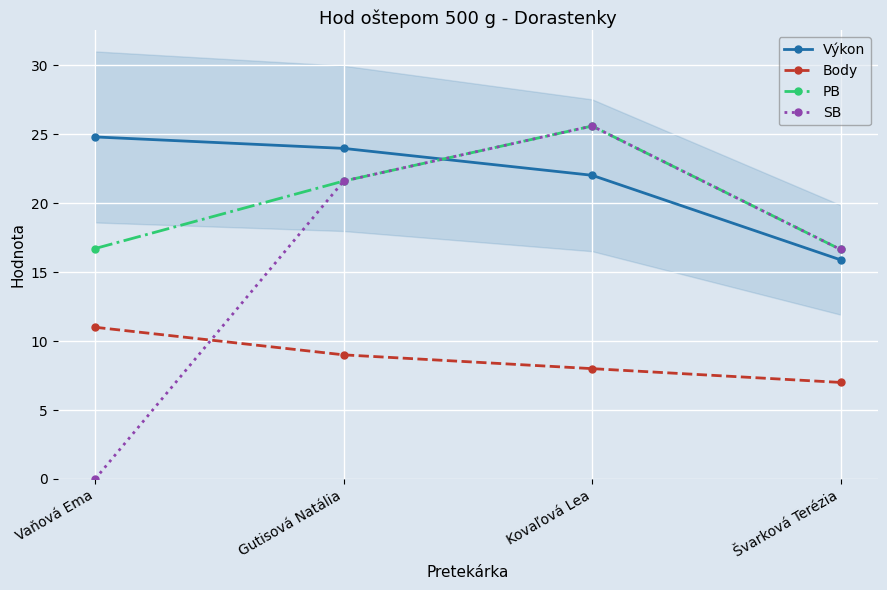

What is the spread (max minus min) of values at Gutisová Natália?

15.0